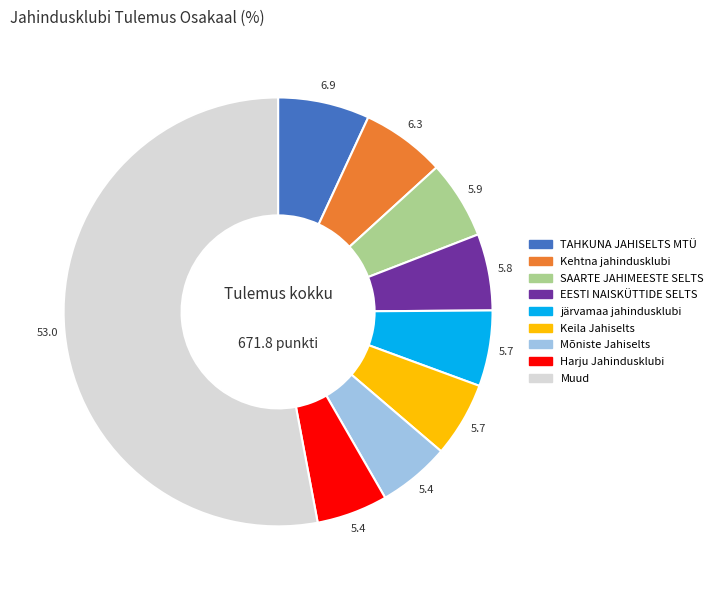

Is there any slice that represents more than half of the pie?

Yes